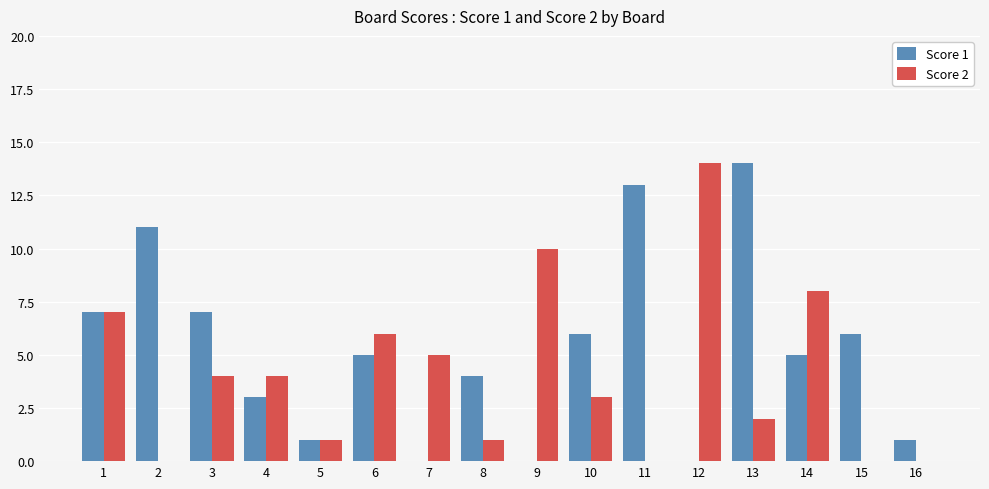

At which category is the sum across all series the highest?

13